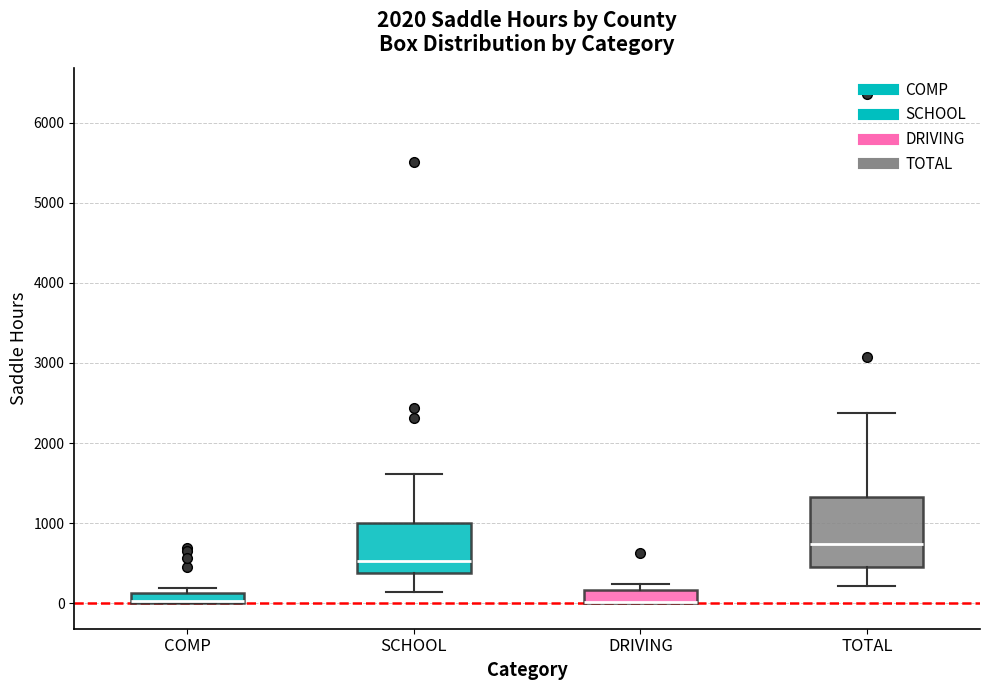

Where does the lower whisker of the box for TOTAL end on the y-axis? The values are not printed on the chart, so give them approximately, as read against the axis.

200